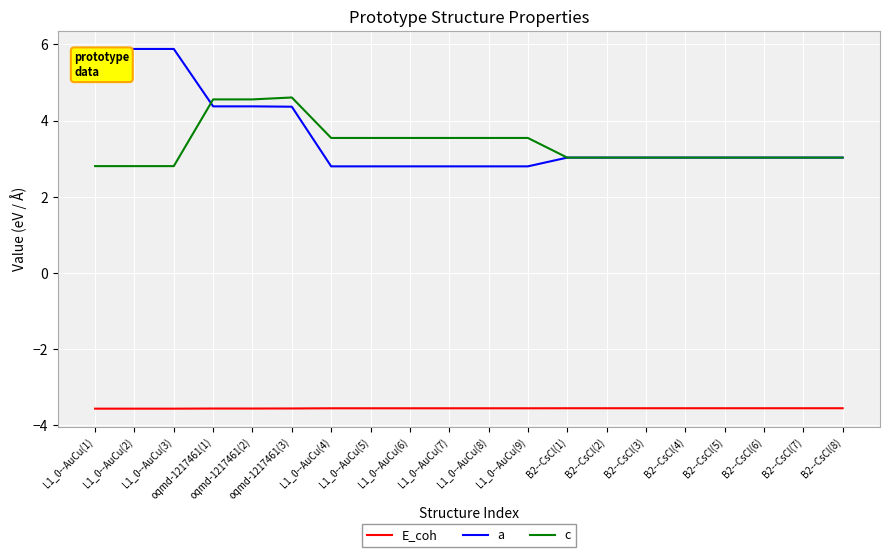

Read the E_coh value at B2--CsCl(3).

-3.6